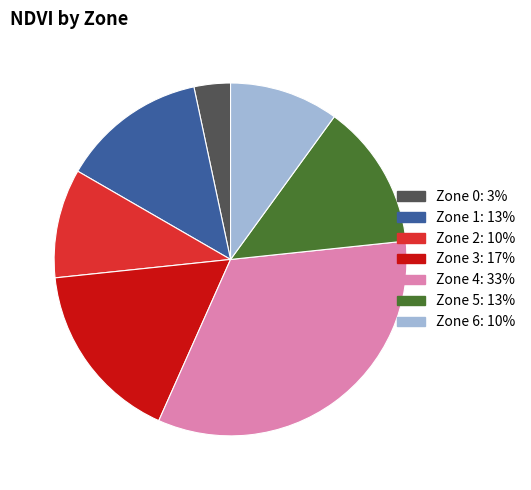

Count the number of slices in the pie.

7